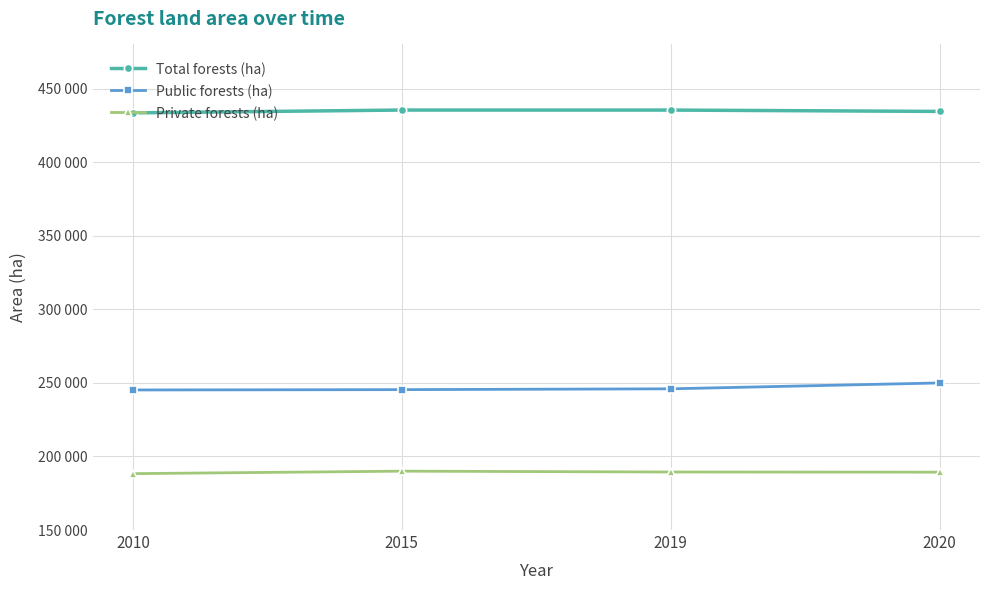

Reading left to right, what are all the values shown in this chart?

Total forests (ha): 433502	435417	435399	434482
Public forests (ha): 245184	245413	245966	249964
Private forests (ha): 188318	190004	189433	189330